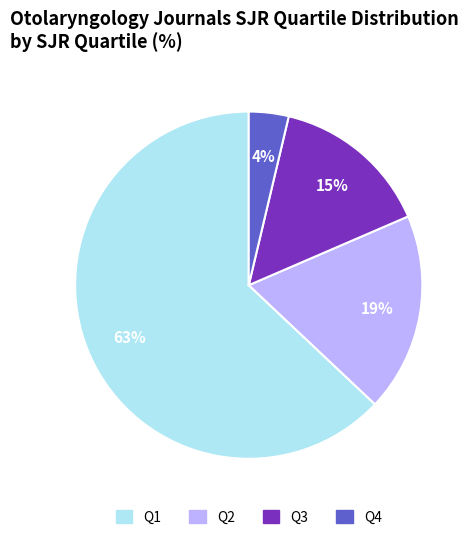

Which category has the smallest portion of the pie?

Q4